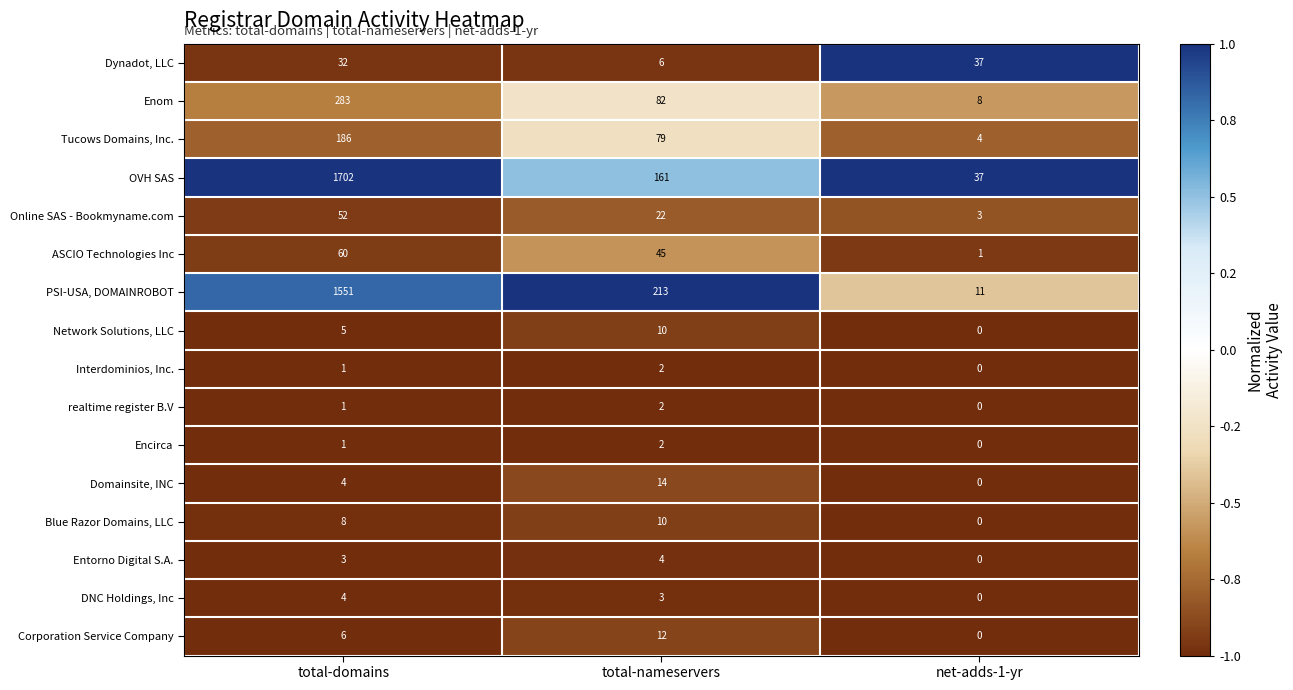

What is the difference between the Blue Razor Domains, LLC values at net-adds-1-yr and total-domains?

8